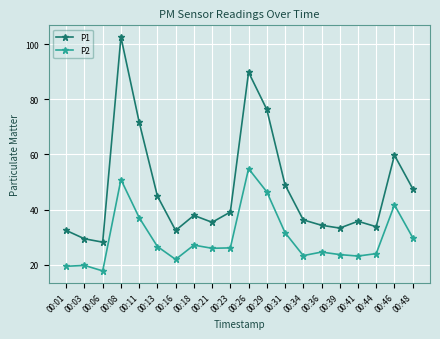

What is the sum of all P1 values?

949.7